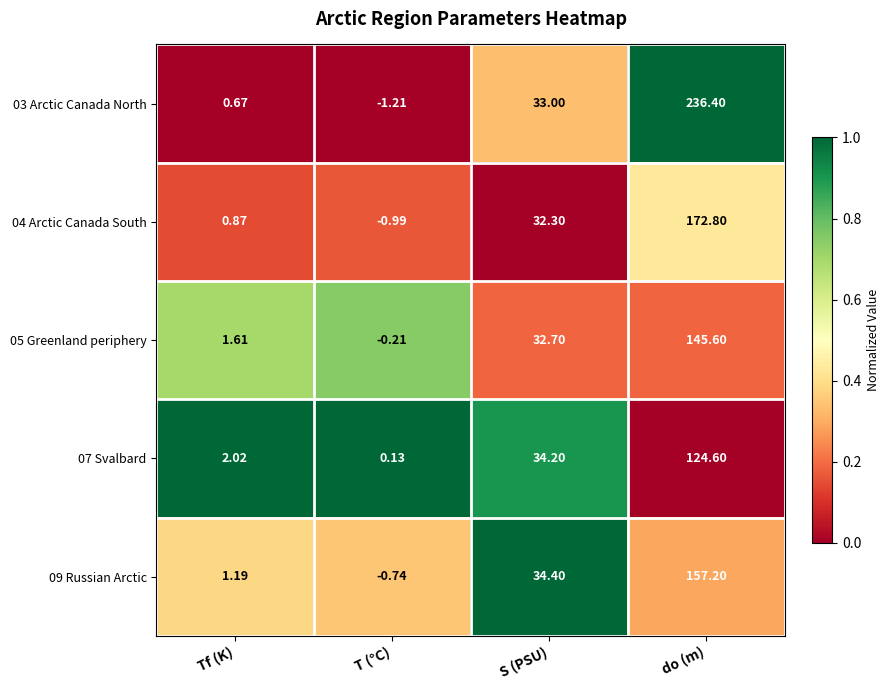

At which label does 09 Russian Arctic first exceed 34?

S (PSU)